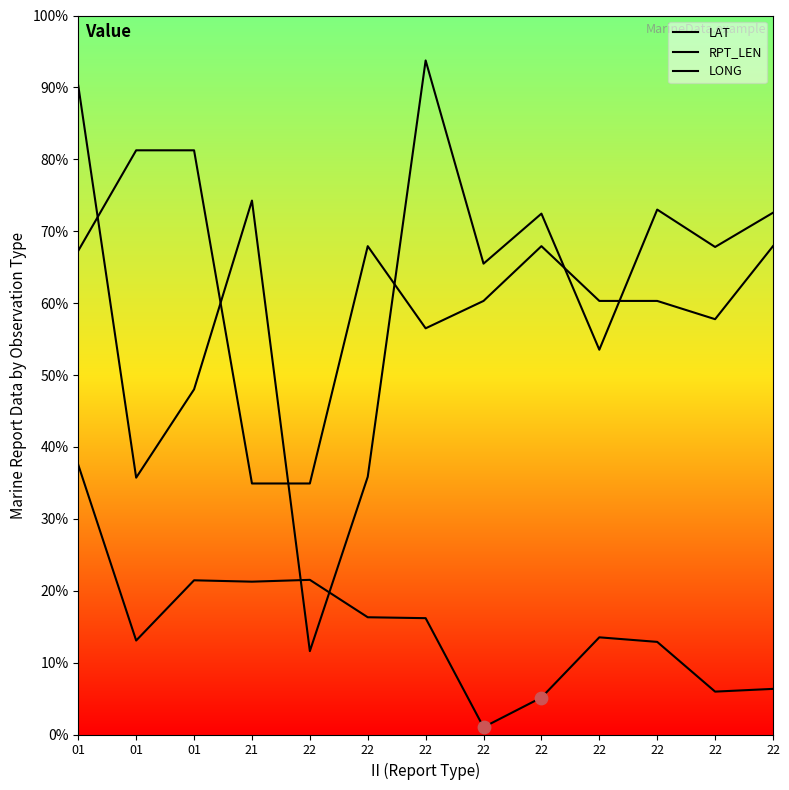

Is the value of RPT_LEN at 22 greater than the value of LONG at 22?

Yes